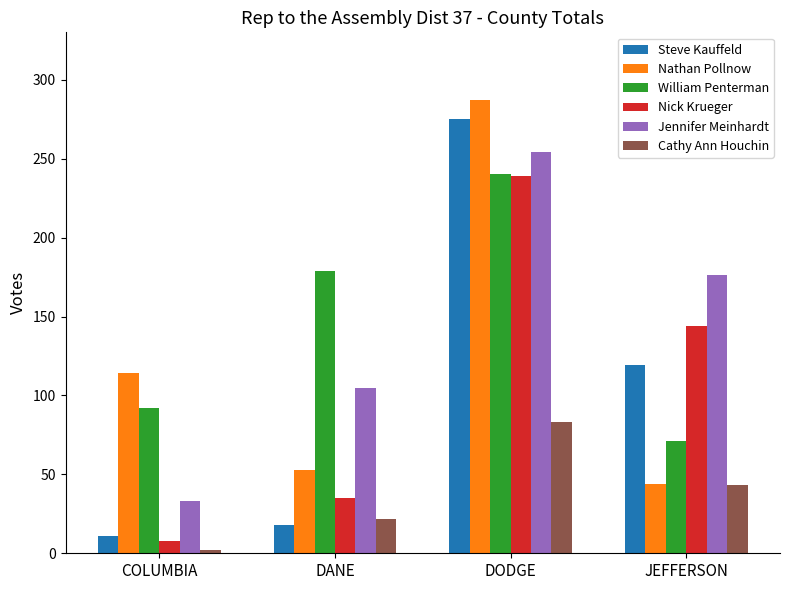

Rank the categories by William Penterman value from lowest to highest.

JEFFERSON, COLUMBIA, DANE, DODGE